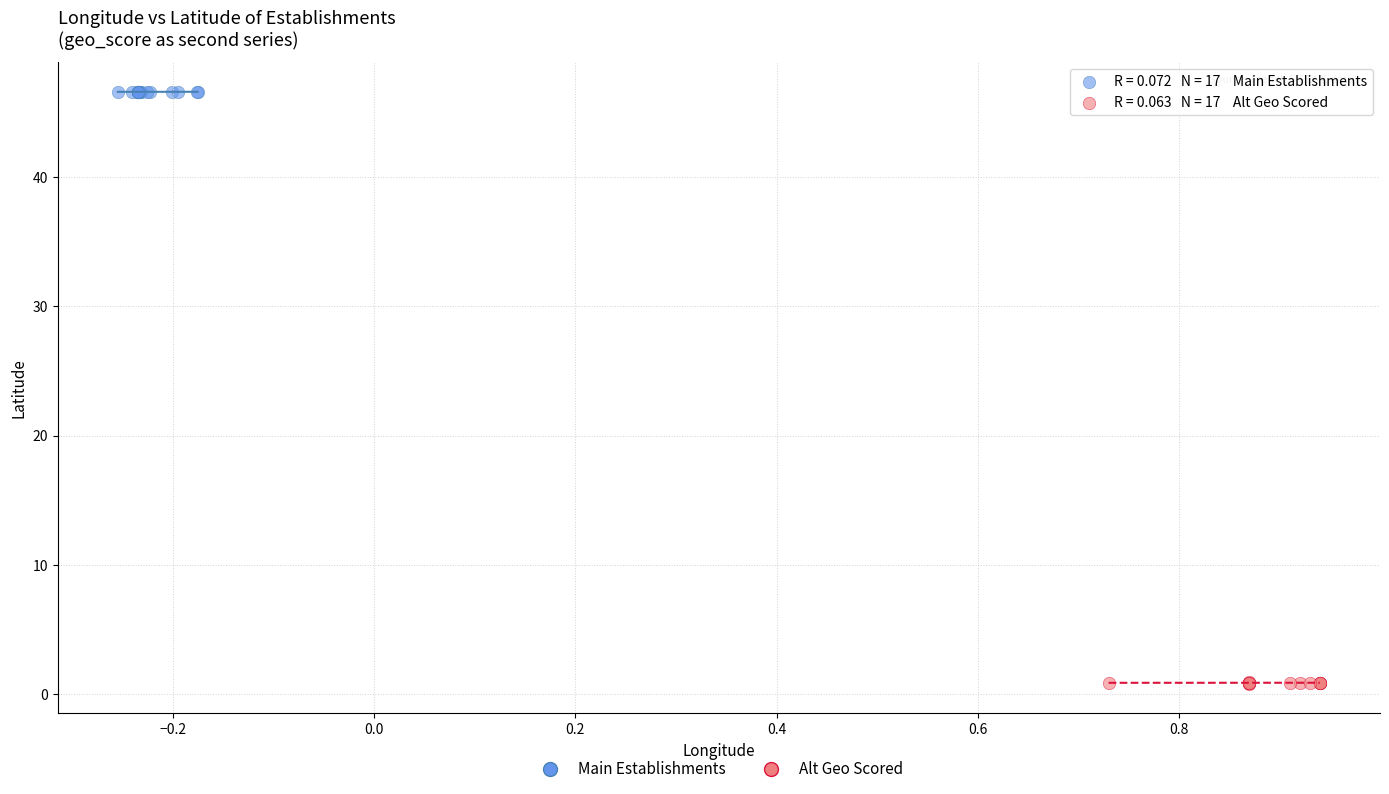

Which series reaches the maximum Y coordinate?

Main Establishments